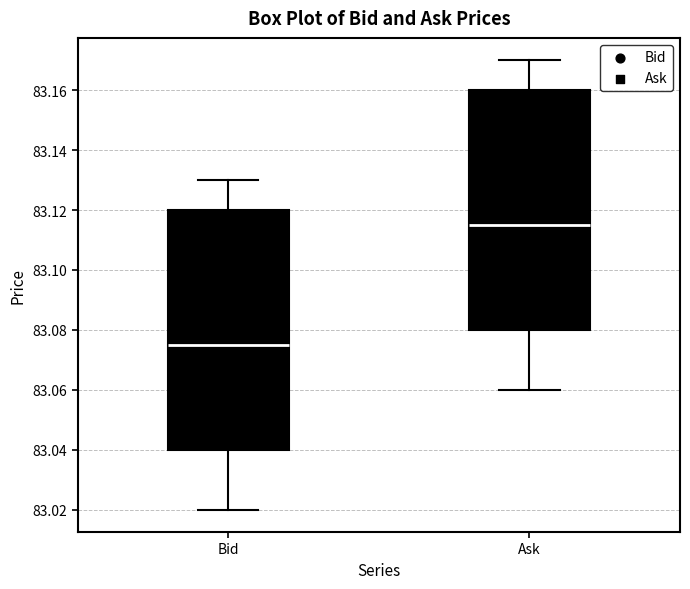

Where is the upper edge of the box for Bid on the y-axis? The values are not printed on the chart, so give them approximately, as read against the axis.

83.120